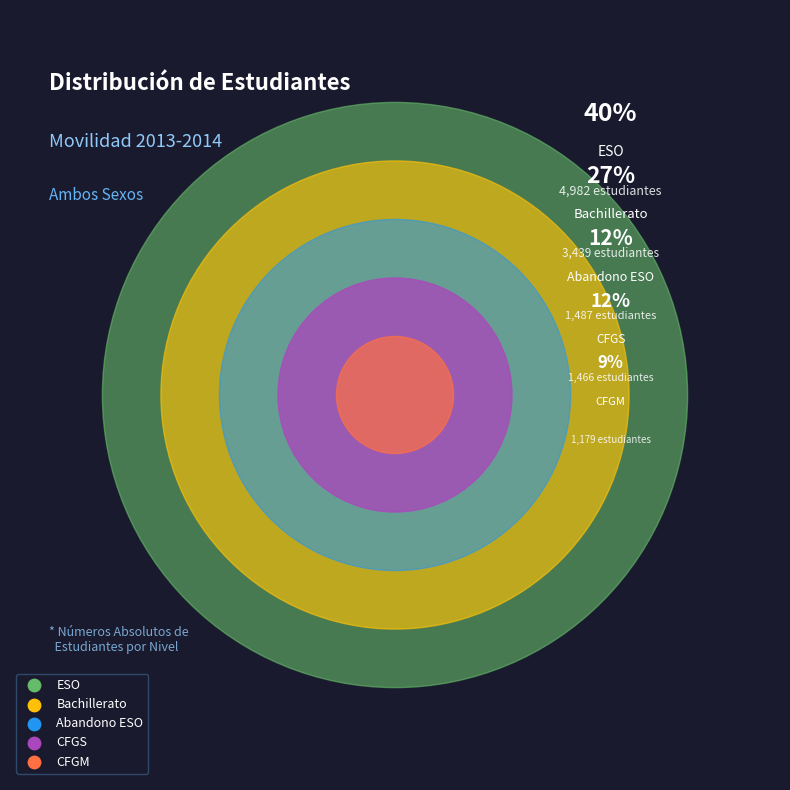

Rank the categories by value from highest to lowest.

ESO, Bachillerato, Abandono ESO, CFGS, CFGM